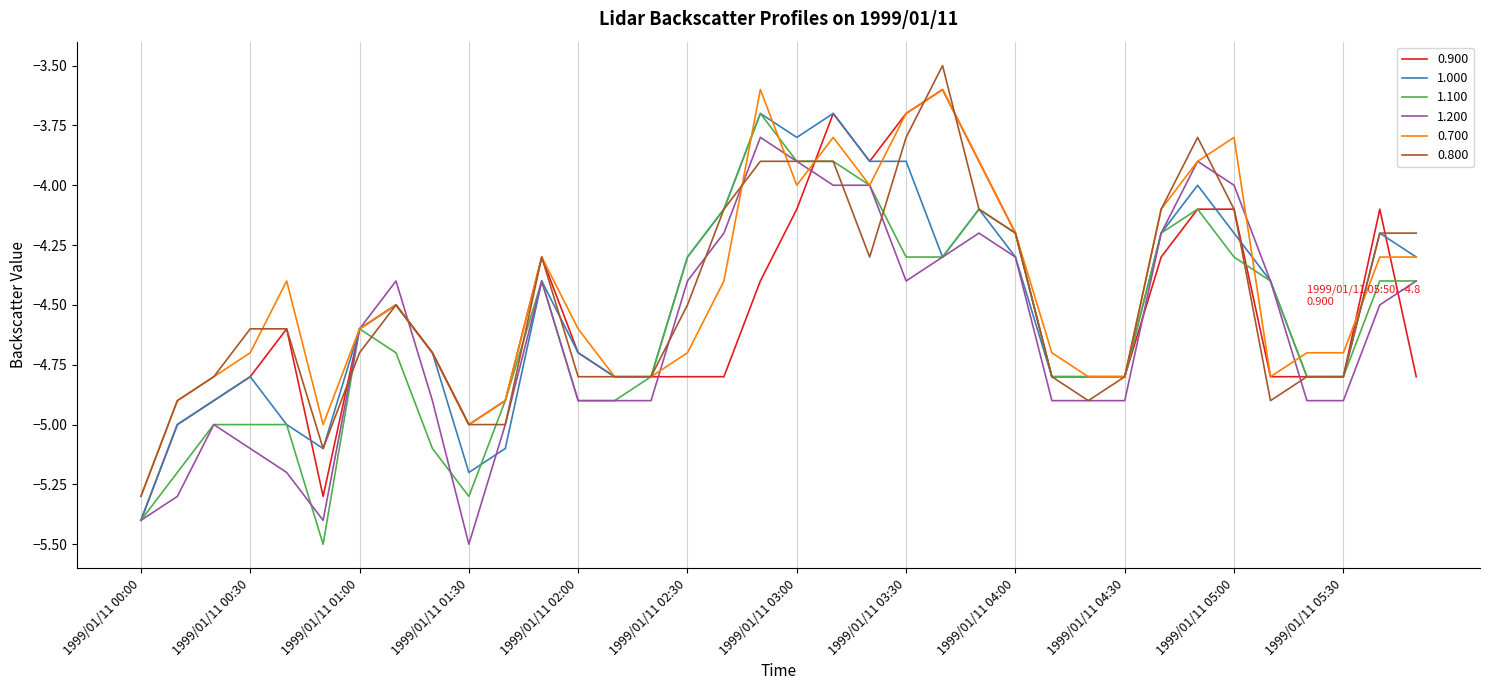

What is the minimum value shown in the chart?

-5.5